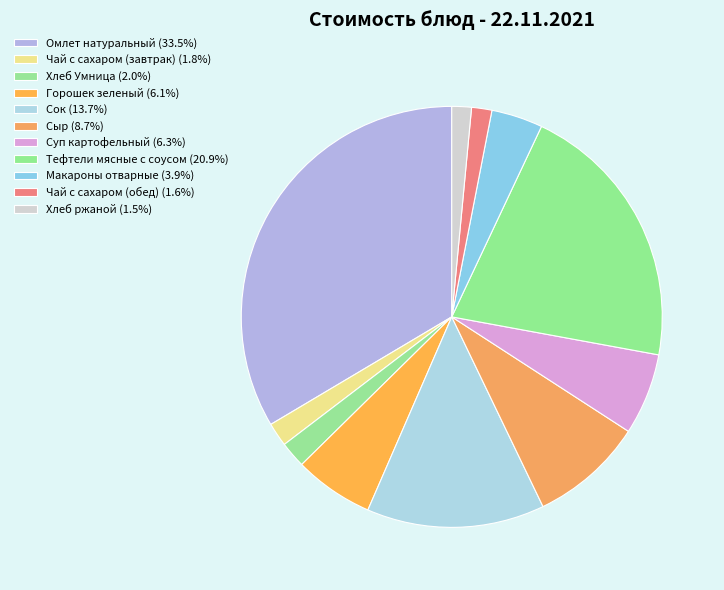

Does any single category account for the majority?

No